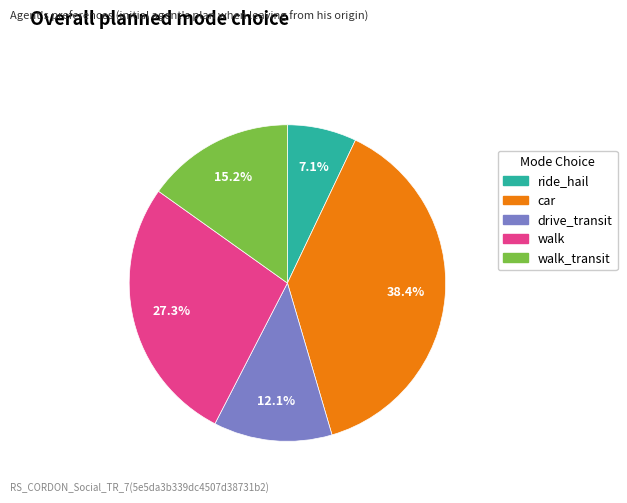

Is there a majority slice in this chart?

No